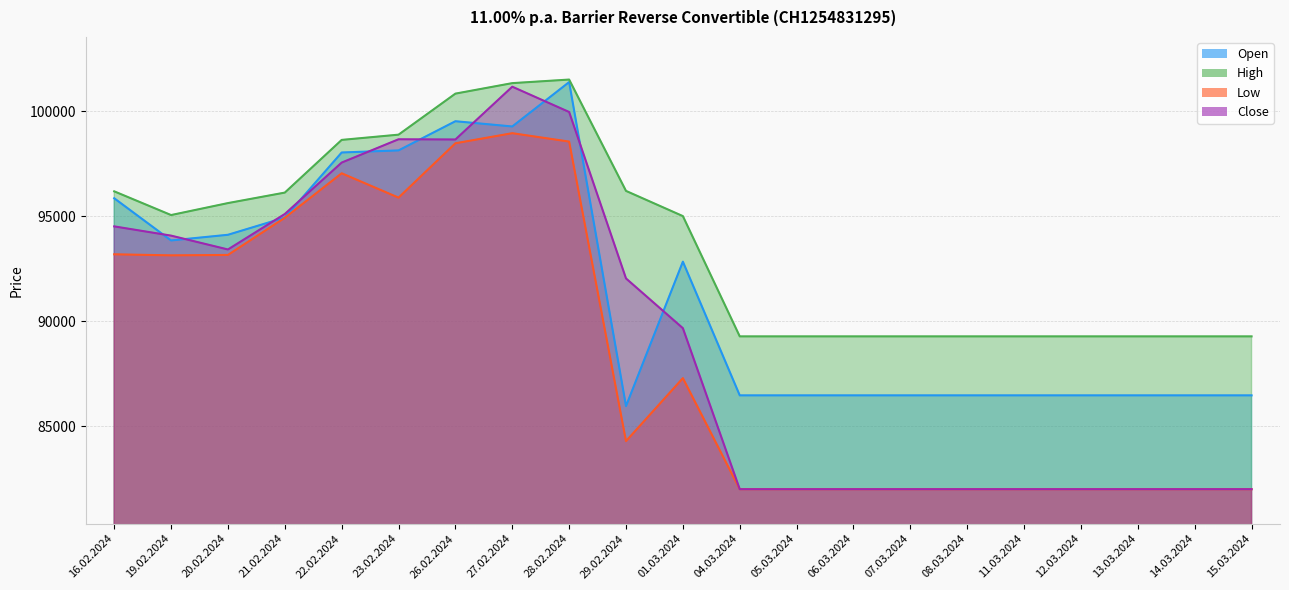

Where is Close nearest to the value 91587?

29.02.2024